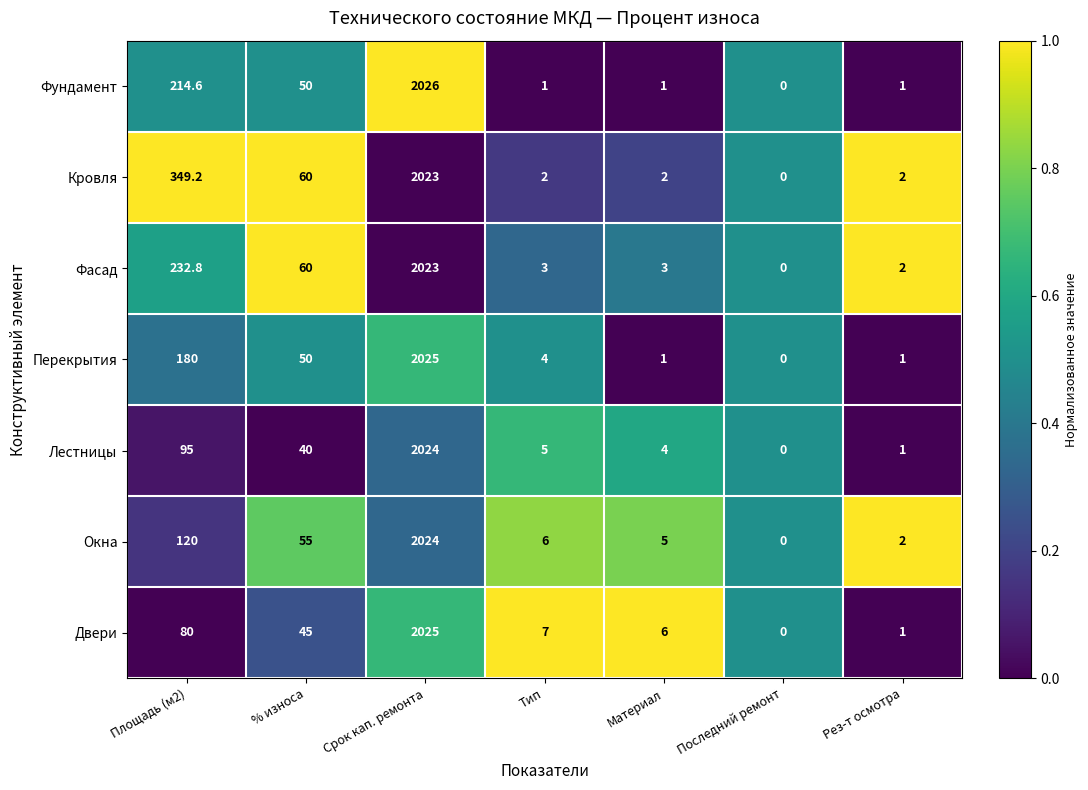

What is the average value of the Кровля series?

348.3